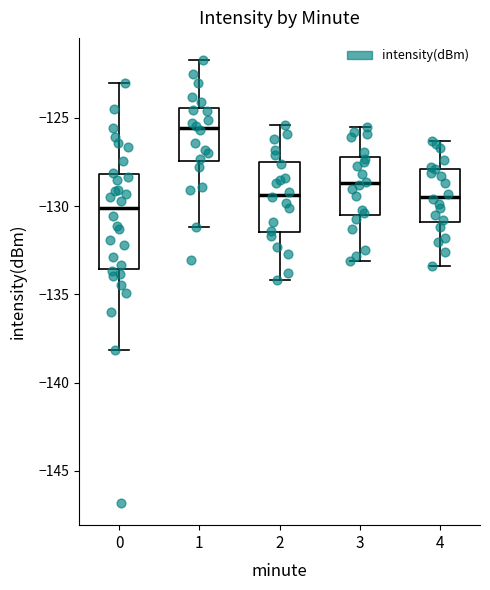

Which box is the tallest, from its lower edge to its upper edge?

0